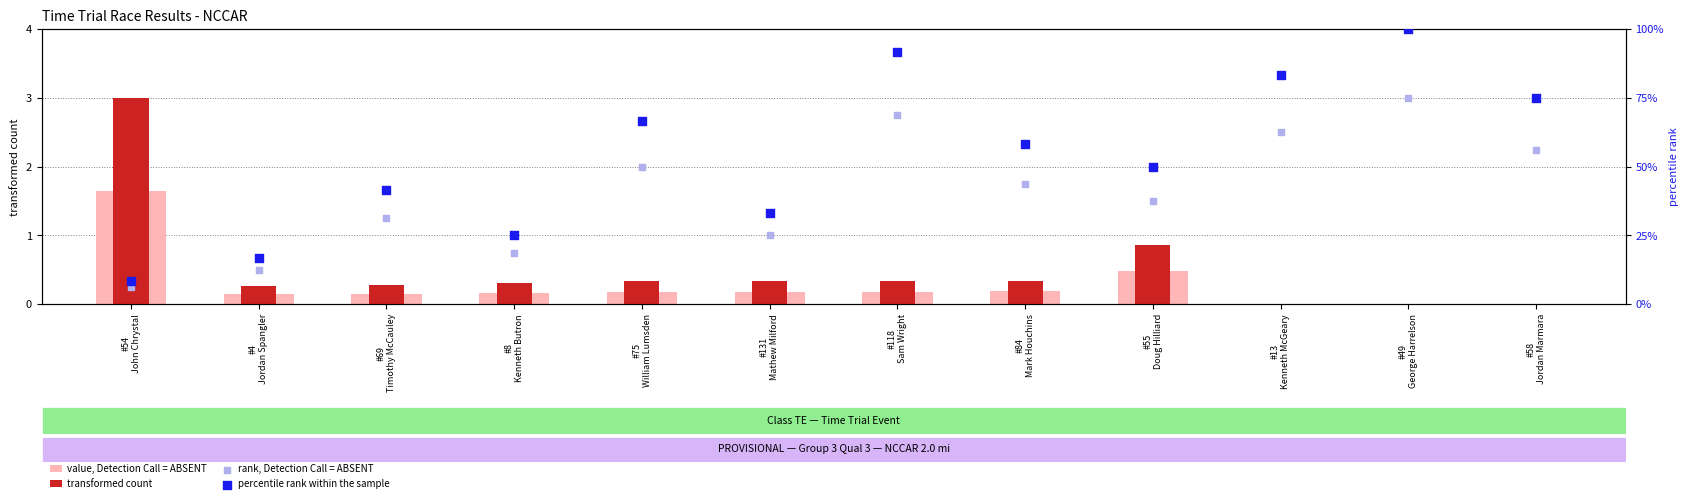

Which series has the largest total across all categories?

percentile rank within the sample